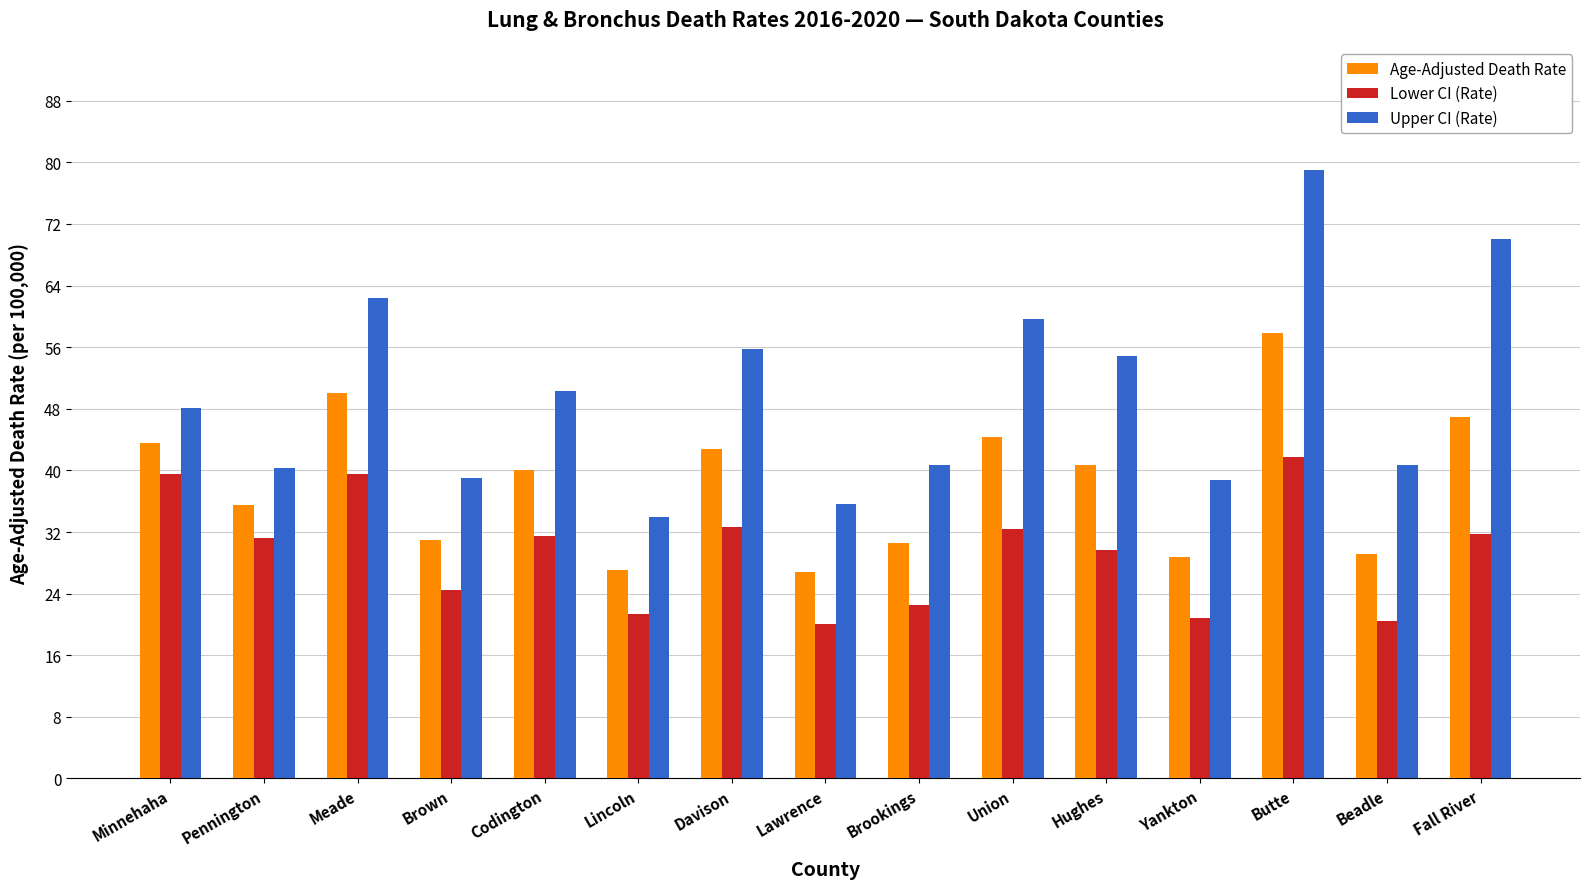

What value does the Lower CI (Rate) series have at Lincoln?

21.3